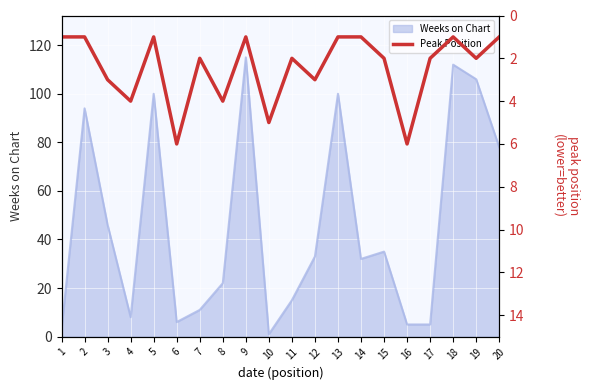

The value of Weeks on Chart at 20 is 78. True or false?

True